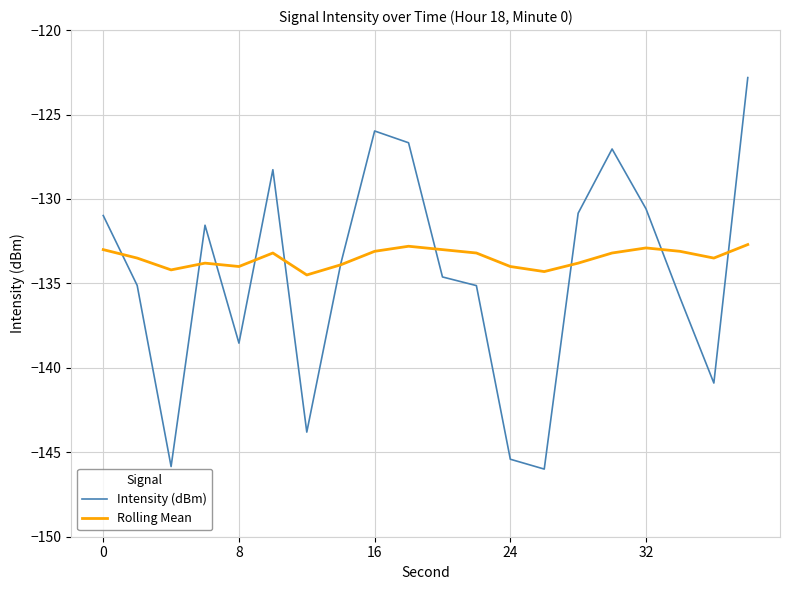

List the series in order of their peak value, highest first.

Intensity (dBm), Rolling Mean